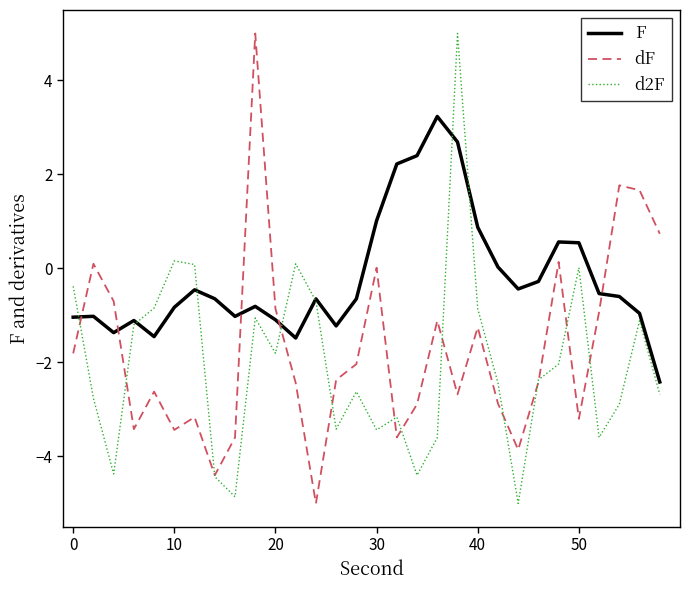

What are all the series names shown in the legend?

F, dF, d2F